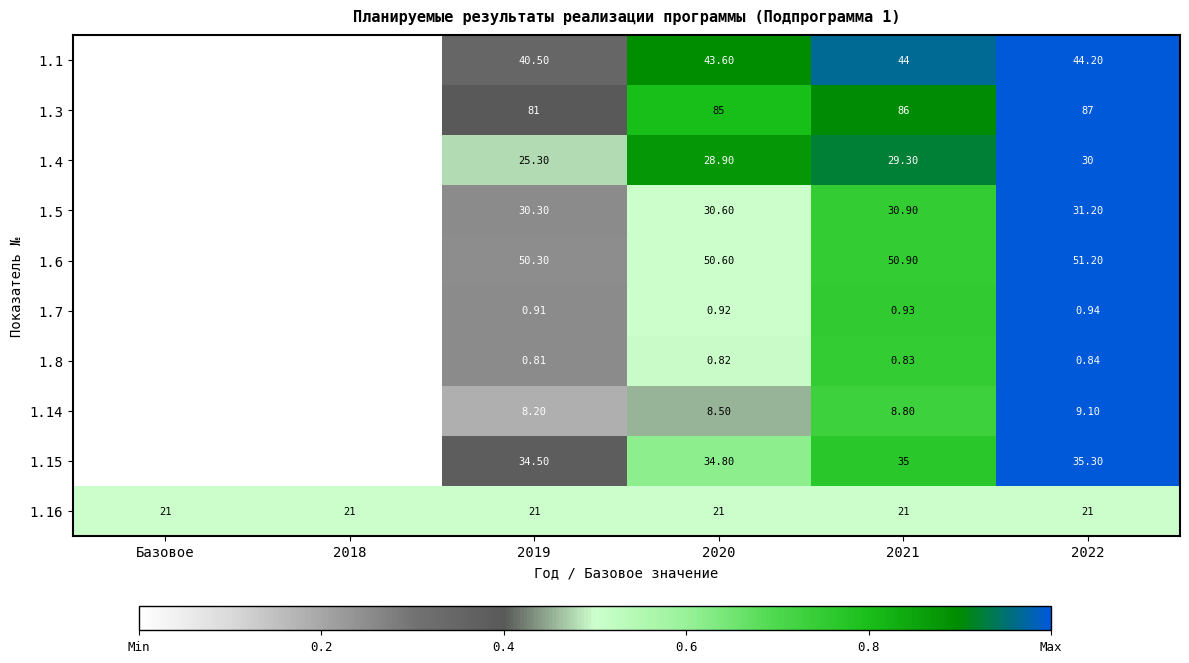

Count the number of data series in this chart.

10